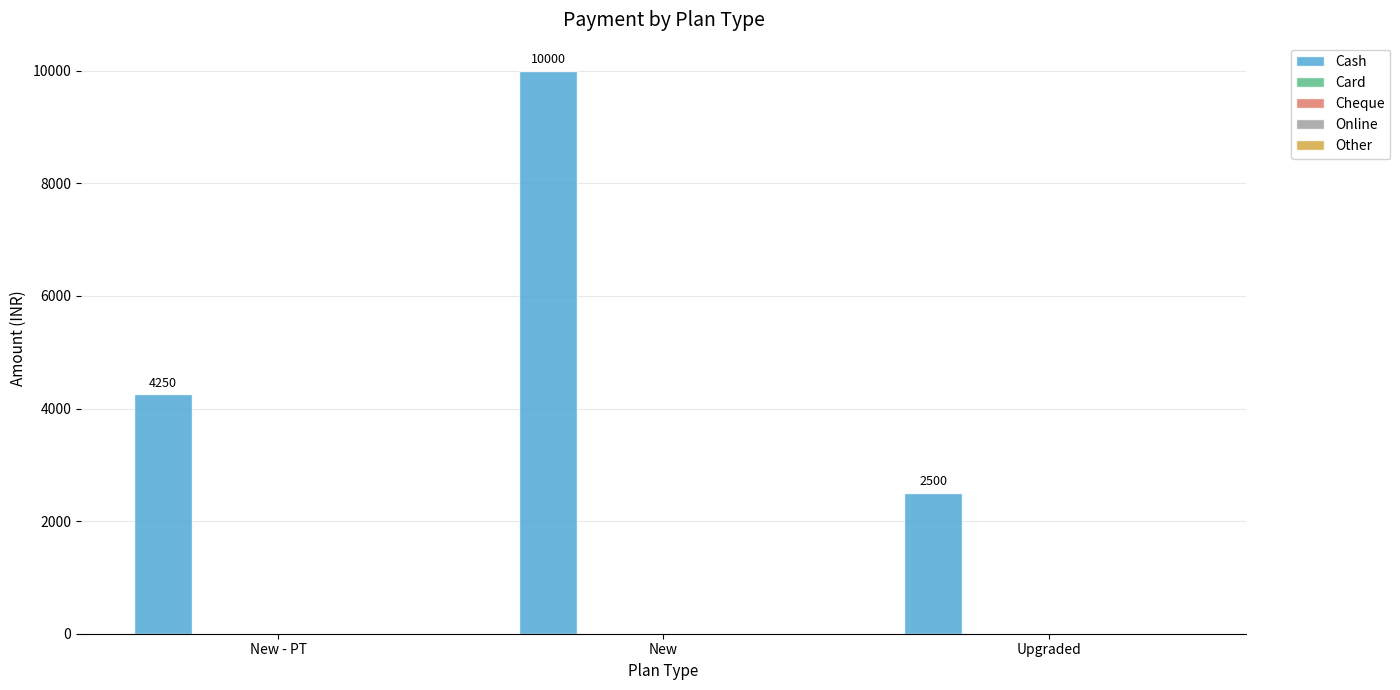

Does the chart contain any negative values?

No